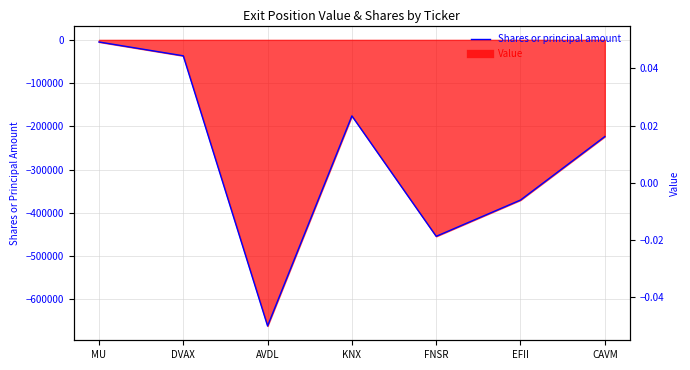

How many values are below -223580?

3